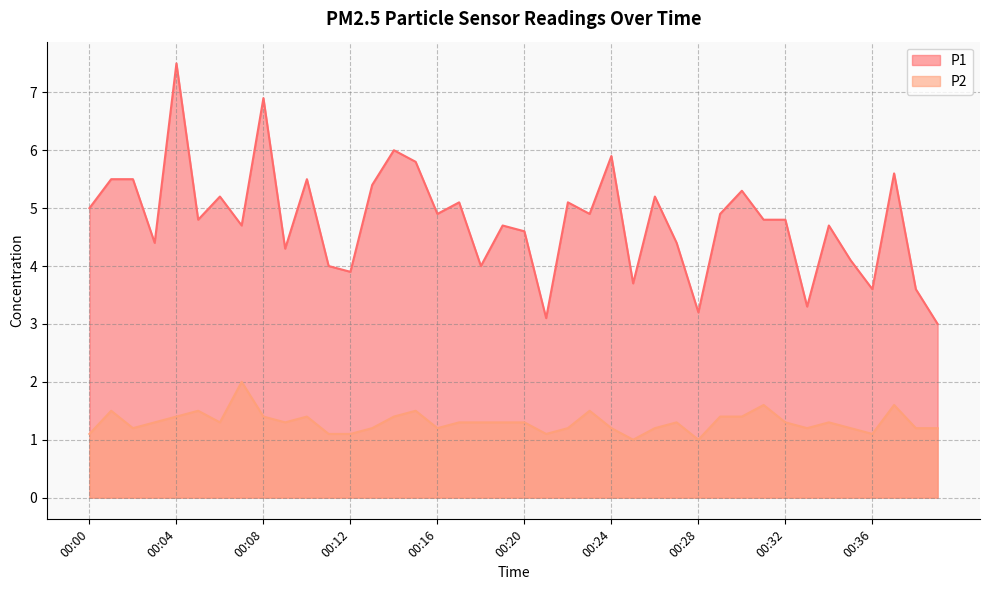

Where is the first local maximum for P2?

00:01